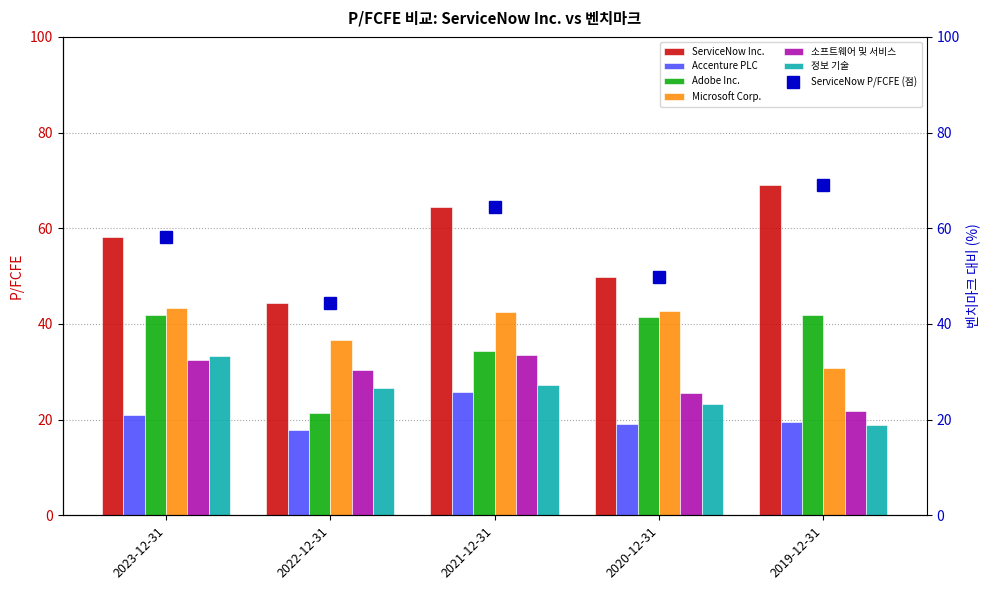

Which series has the largest total across all categories?

ServiceNow Inc.